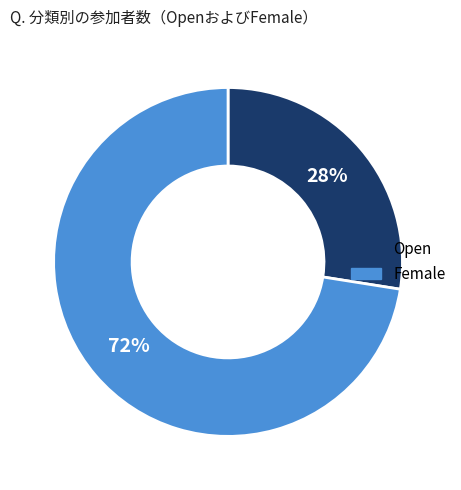

Rank the categories by value from highest to lowest.

Female, Open